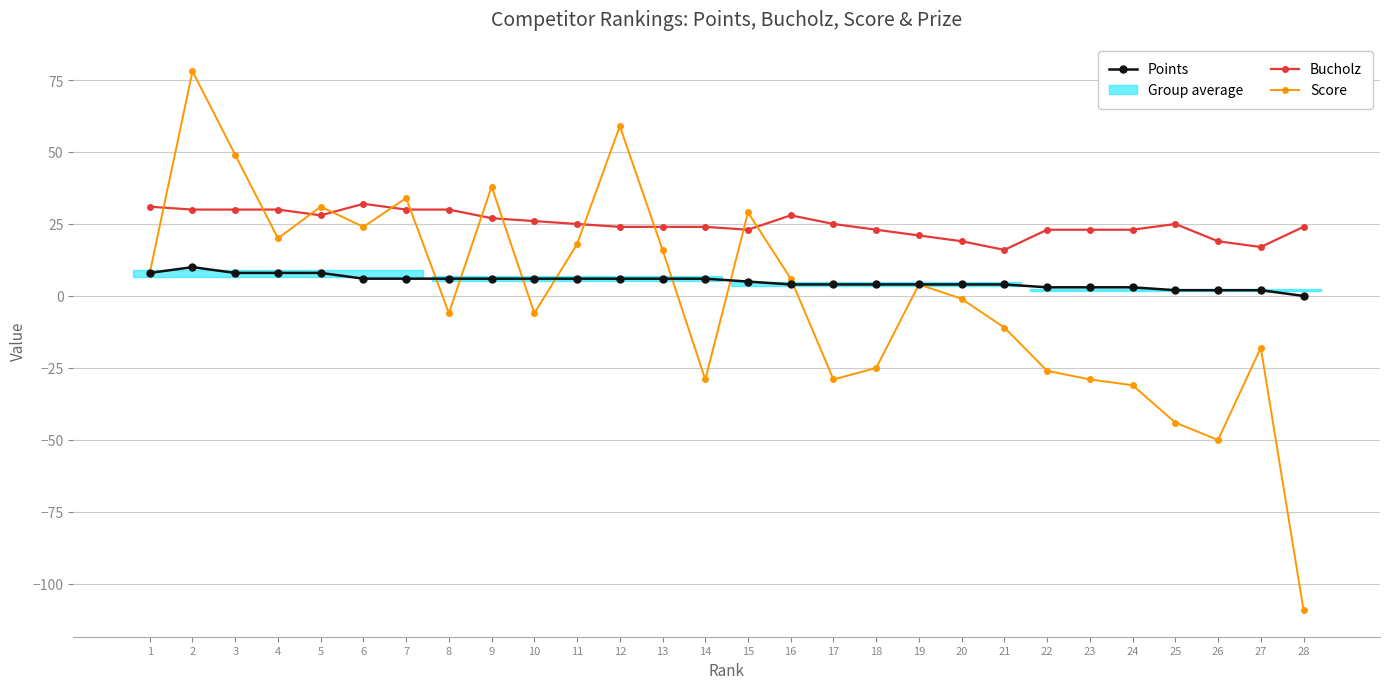

Reading left to right, what are all the values shown in this chart?

Points: 1=8	2=10	3=8	4=8	5=8	6=6	7=6	8=6	9=6	10=6	11=6	12=6	13=6	14=6	15=5	16=4	17=4	18=4	19=4	20=4	21=4	22=3	23=3	24=3	25=2	26=2	27=2	28=0
Bucholz: 1=31	2=30	3=30	4=30	5=28	6=32	7=30	8=30	9=27	10=26	11=25	12=24	13=24	14=24	15=23	16=28	17=25	18=23	19=21	20=19	21=16	22=23	23=23	24=23	25=25	26=19	27=17	28=24
Score: 1=8	2=78	3=49	4=20	5=31	6=24	7=34	8=-6	9=38	10=-6	11=18	12=59	13=16	14=-29	15=29	16=6	17=-29	18=-25	19=4	20=-1	21=-11	22=-26	23=-29	24=-31	25=-44	26=-50	27=-18	28=-109